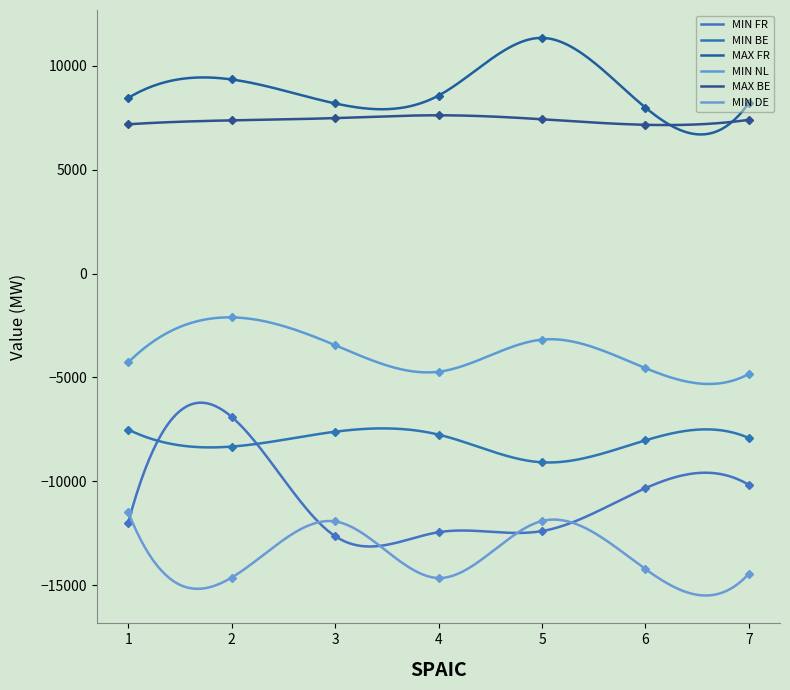

Between 4 and 6, which is larger?

6